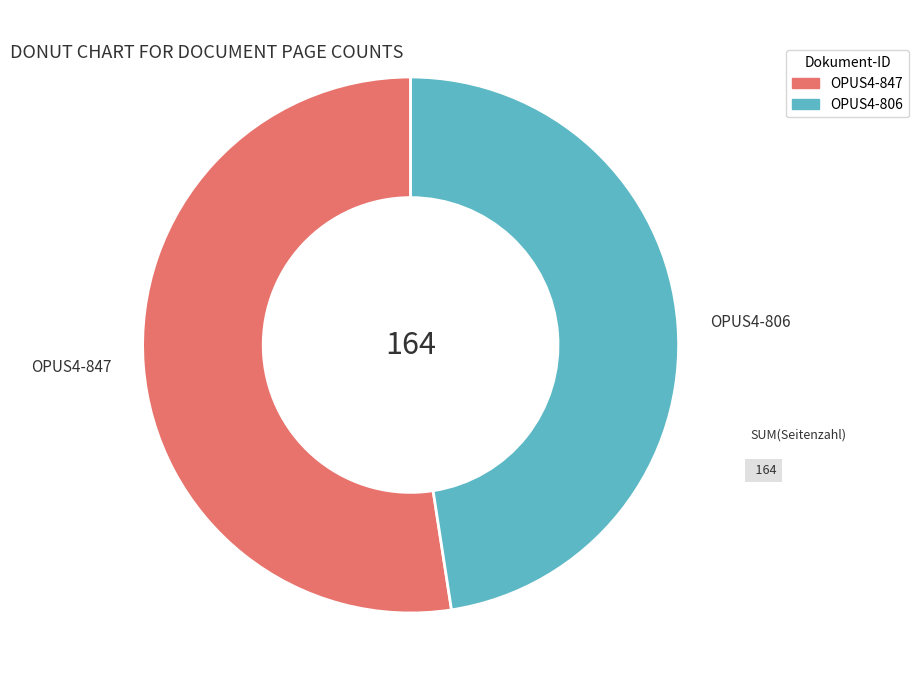

Approximately how many times larger is the value at OPUS4-806 compared to OPUS4-847?

0.9